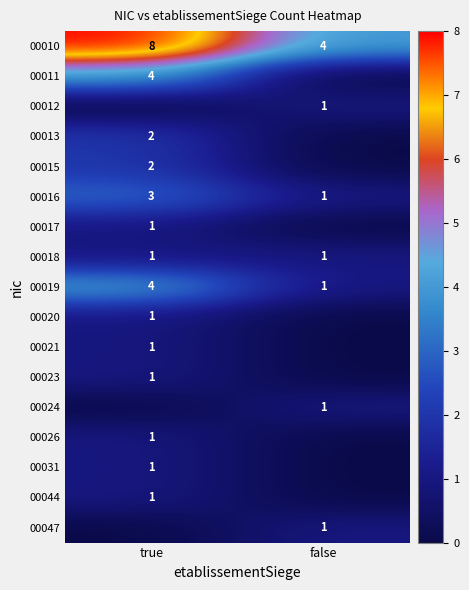

Is the value of 00047 at false greater than the value of 00010 at true?

No